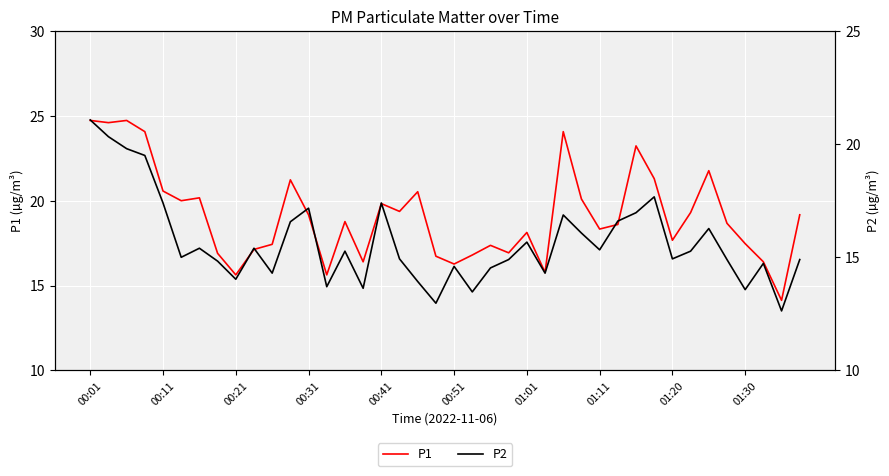

True or false: P2 and P1 cross at least once.

False